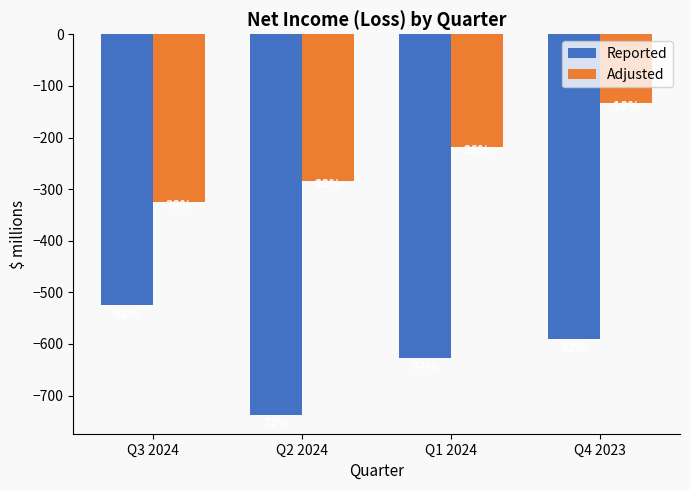

What is the difference between the Adjusted values at Q2 2024 and Q3 2024?

40